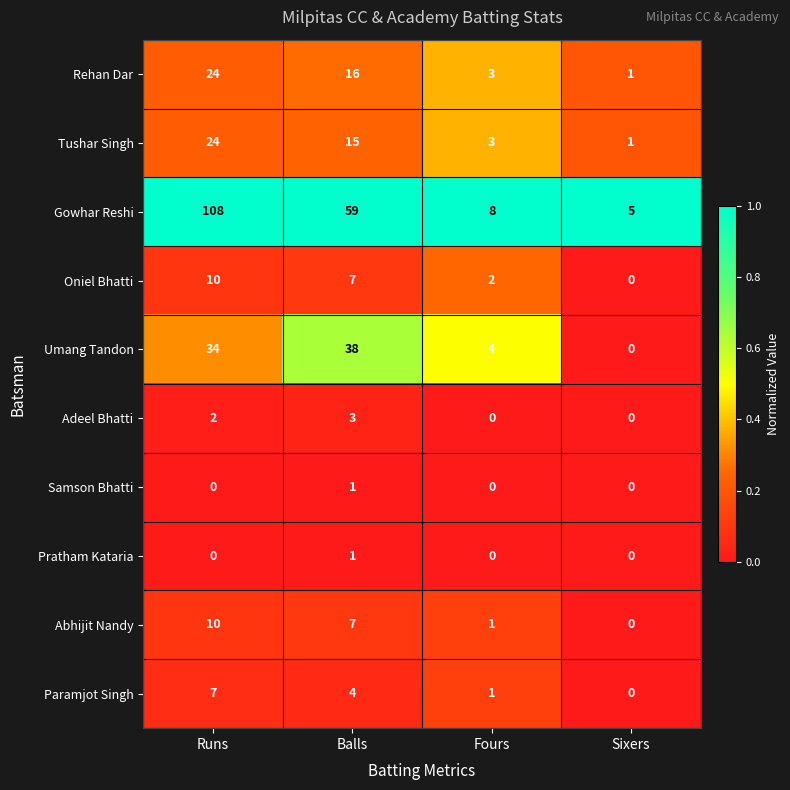

What is the average value of the Gowhar Reshi series?

45